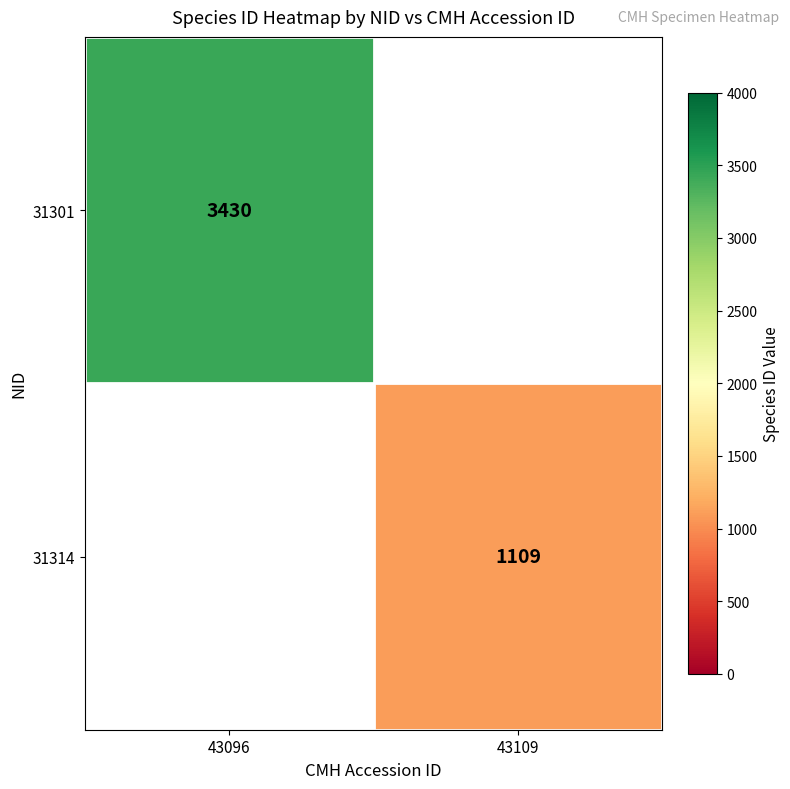

How many series are shown in this chart?

2